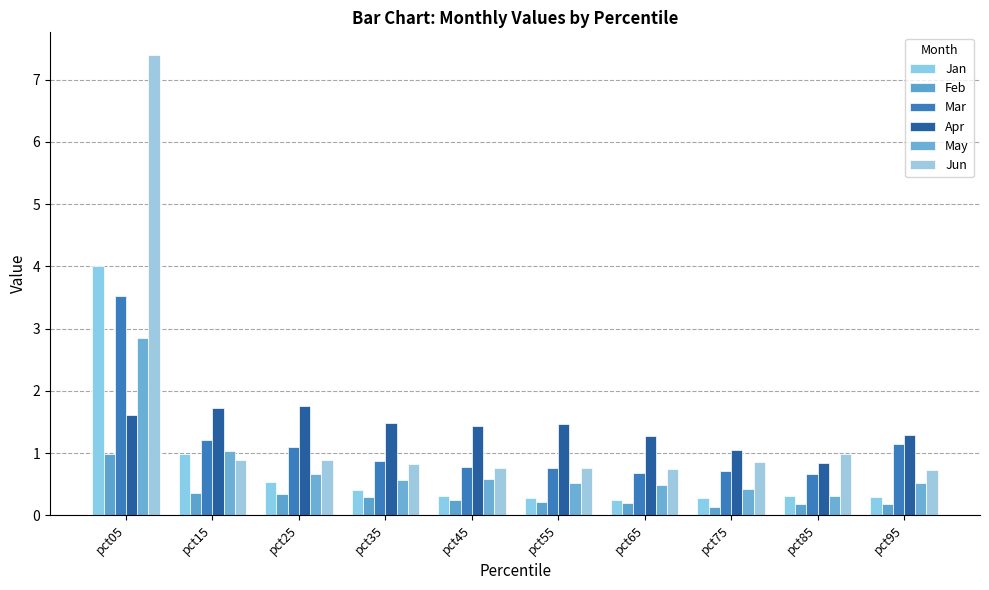

Reading right to left, transcribe all the data shown in this chart.

Jan: 0.3	0.3	0.3	0.2	0.3	0.3	0.4	0.5	1.0	4.0
Feb: 0.2	0.2	0.1	0.2	0.2	0.2	0.3	0.3	0.4	1.0
Mar: 1.1	0.7	0.7	0.7	0.8	0.8	0.9	1.1	1.2	3.5
Apr: 1.3	0.8	1.0	1.3	1.5	1.4	1.5	1.8	1.7	1.6
May: 0.5	0.3	0.4	0.5	0.5	0.6	0.6	0.7	1.0	2.9
Jun: 0.7	1.0	0.9	0.7	0.8	0.8	0.8	0.9	0.9	7.4